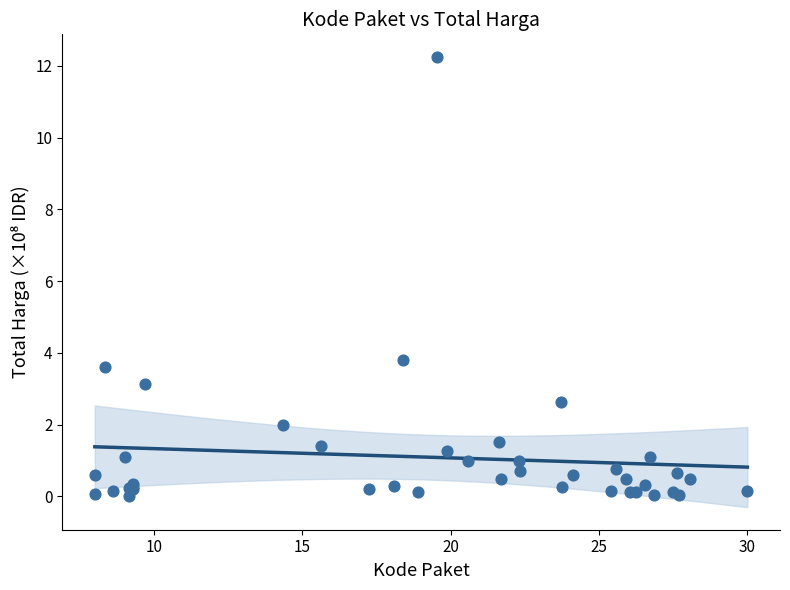

What Y value in the scatter plot is closest to 6?

3.8